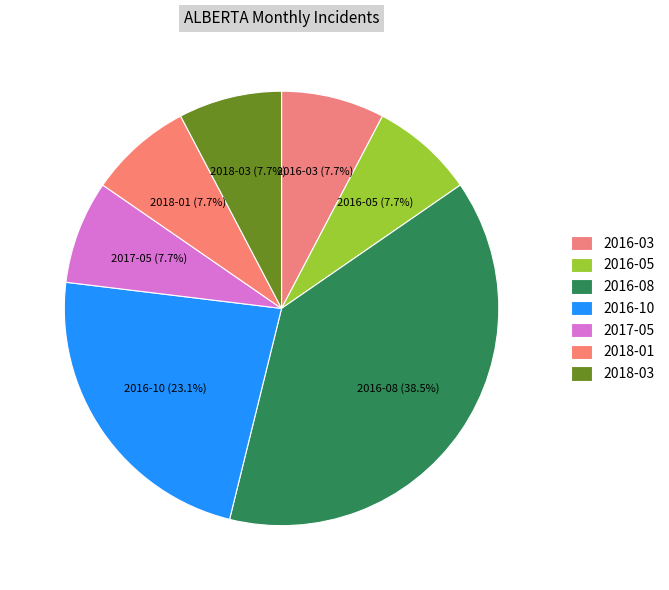

Which category has the smallest portion of the pie?

2016-03